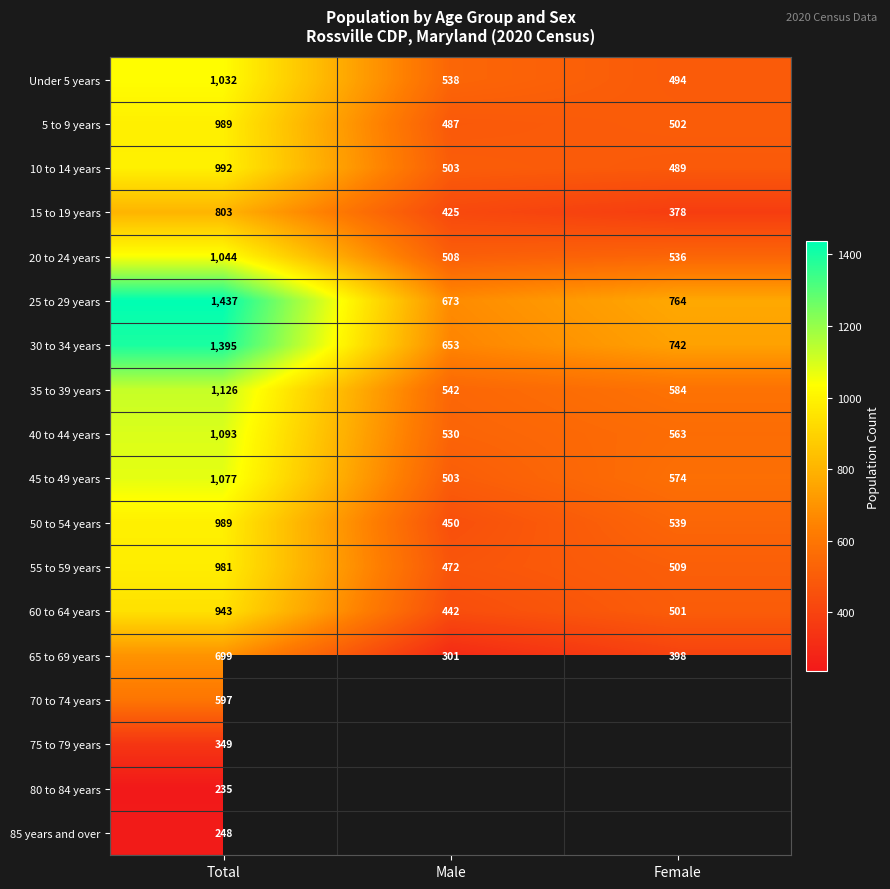

True or false: 50 to 54 years has a value of 450 at Male.

True